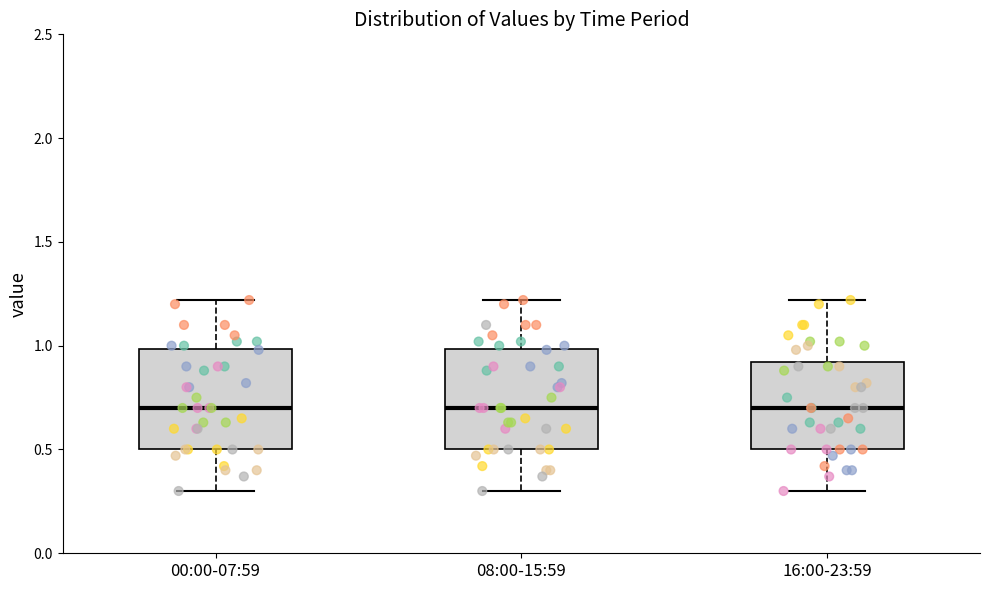

Where is the lower edge of the box for 08:00-15:59 on the y-axis? The values are not printed on the chart, so give them approximately, as read against the axis.

0.5